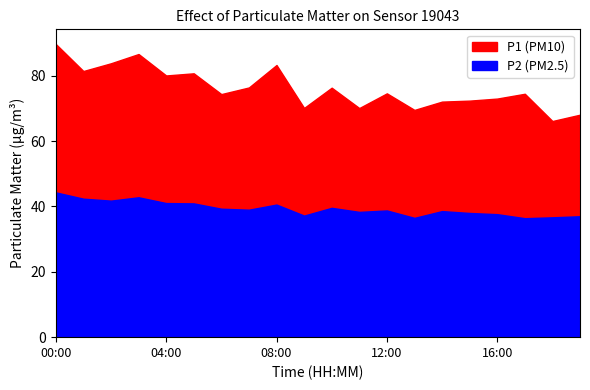

True or false: P1 has a value of 74.4 at 06:00.

True